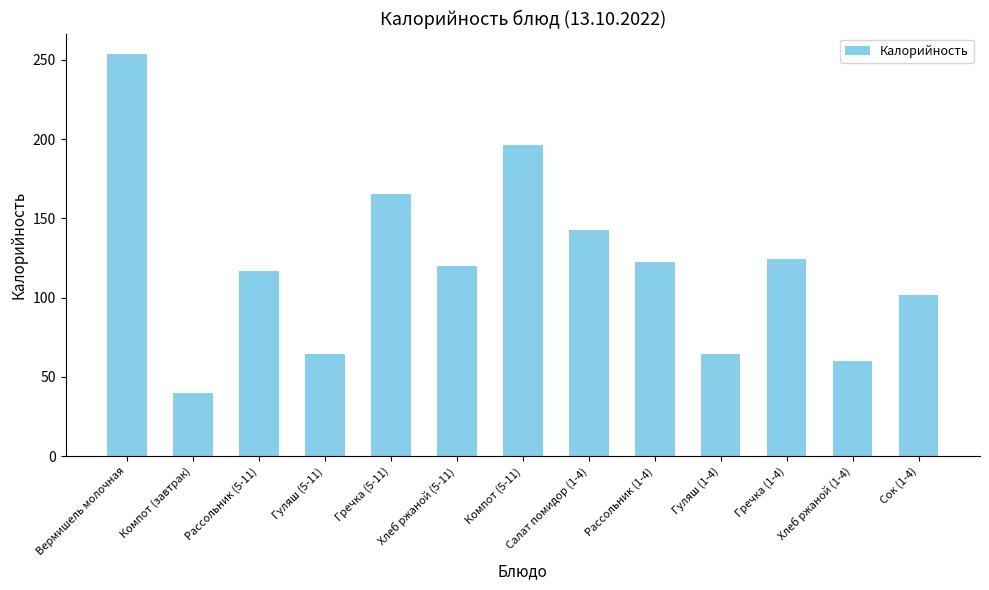

Count the number of data series in this chart.

1